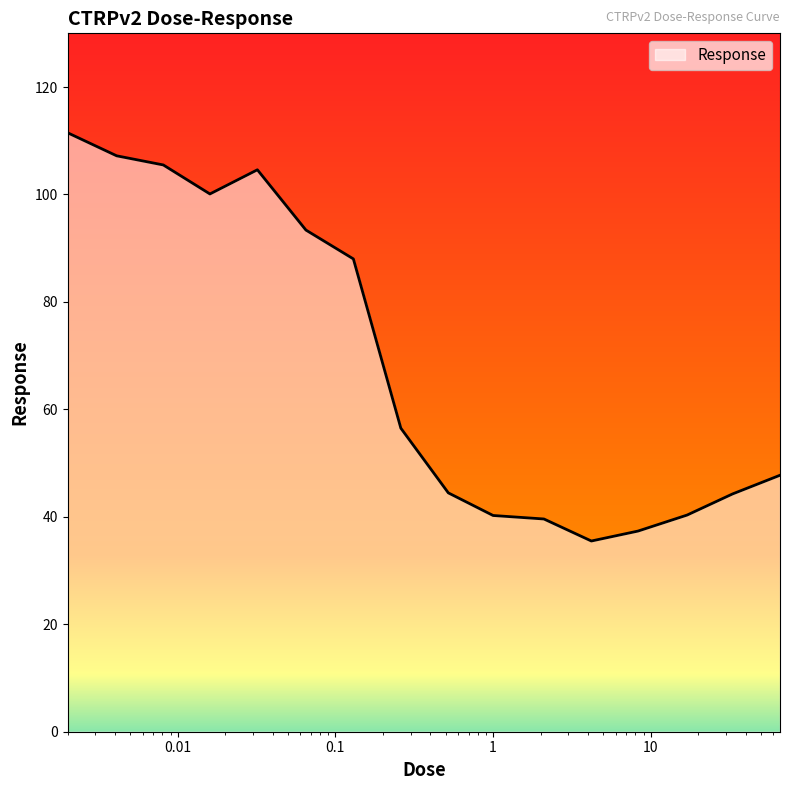

What is the maximum value shown in the chart?

111.5